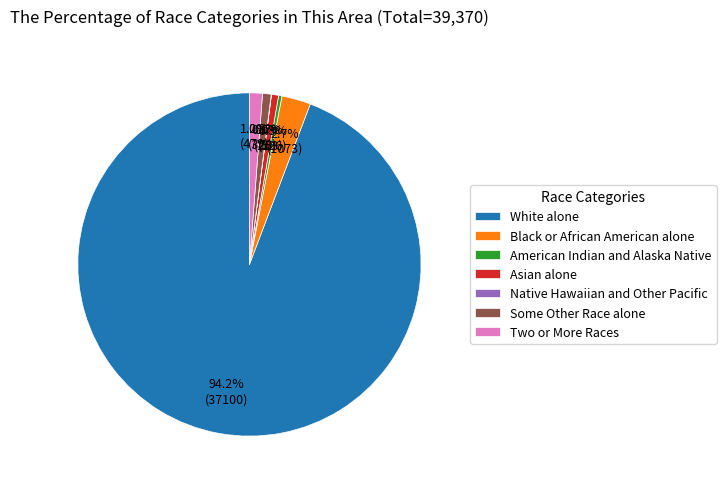

To the nearest percent, what portion does Asian alone represent?

1%